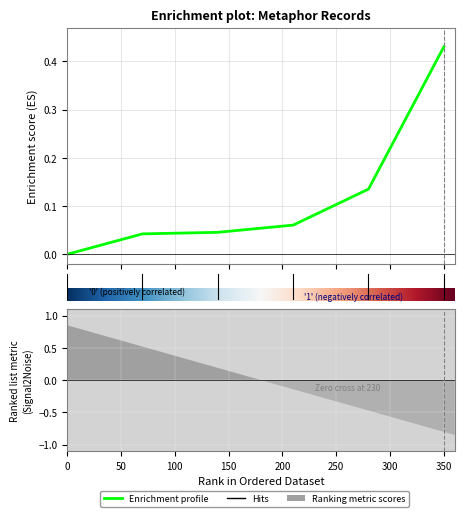

What is the difference between the maximum and minimum values?

0.4